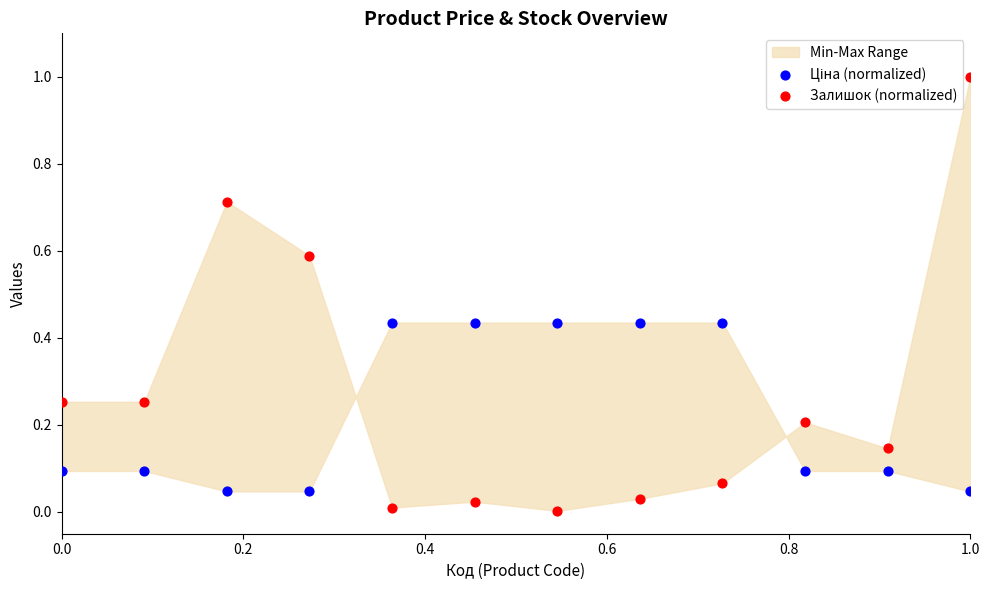

Across all data points, what is the range of X values (max minus min)?

1.0